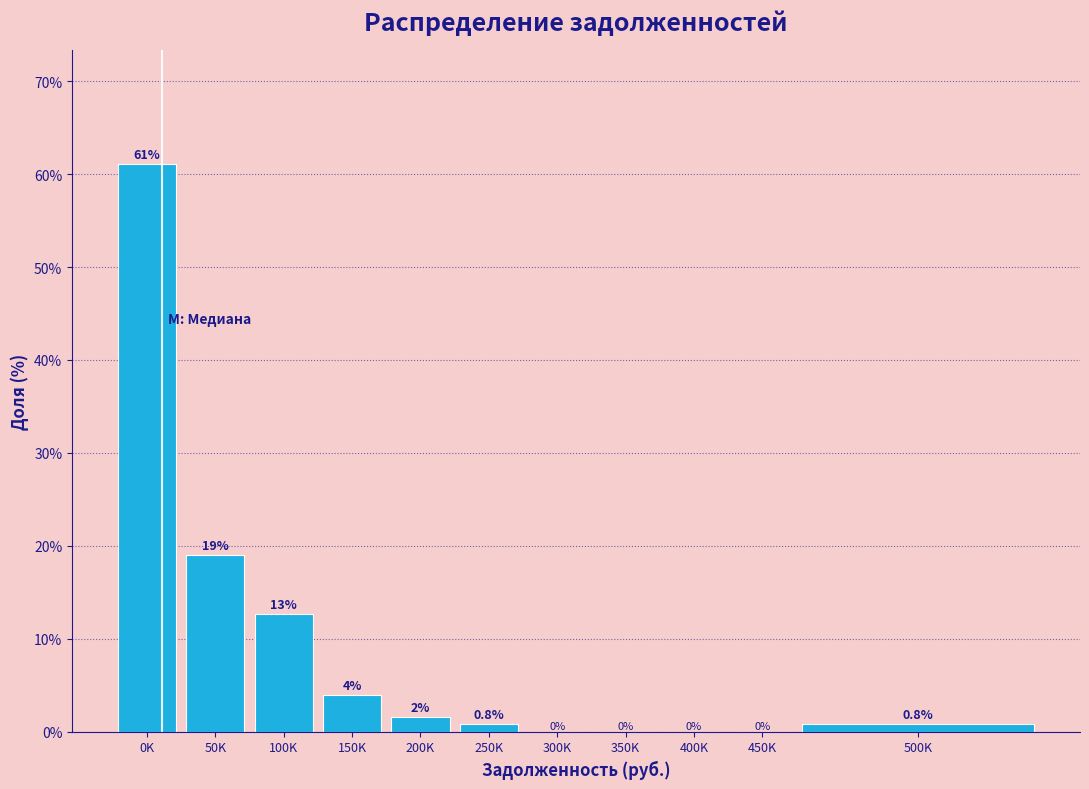

What is the sum of the values at 50K and 400K?

19.0